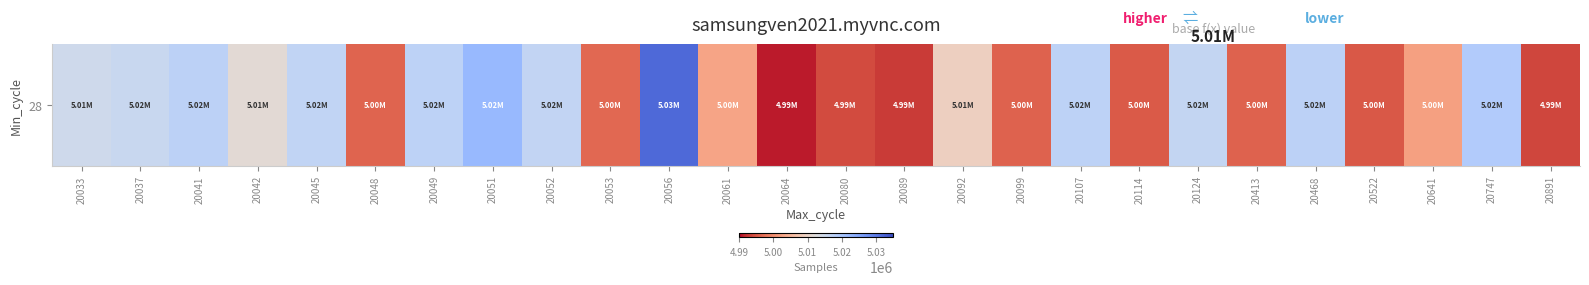

Which category has the lowest value across all series?

20064